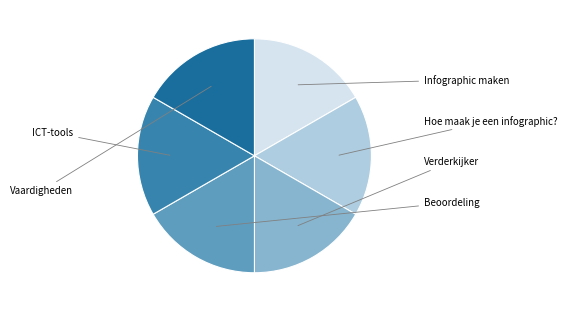

To the nearest percent, what percentage of the pie is Verderkijker?

17%